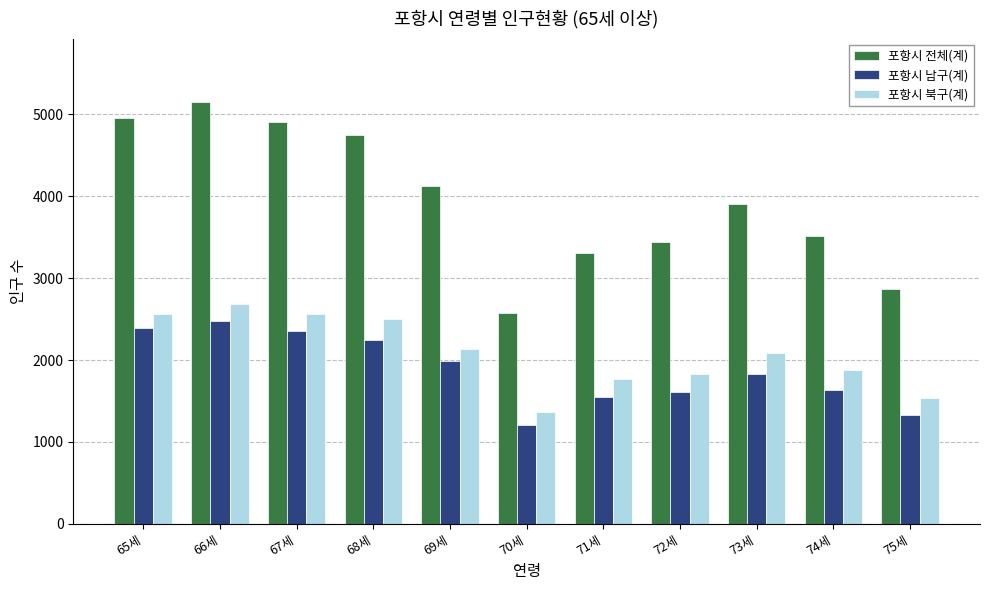

Read the 포항시 남구(계) value at 65세, to the nearest 100.

2400